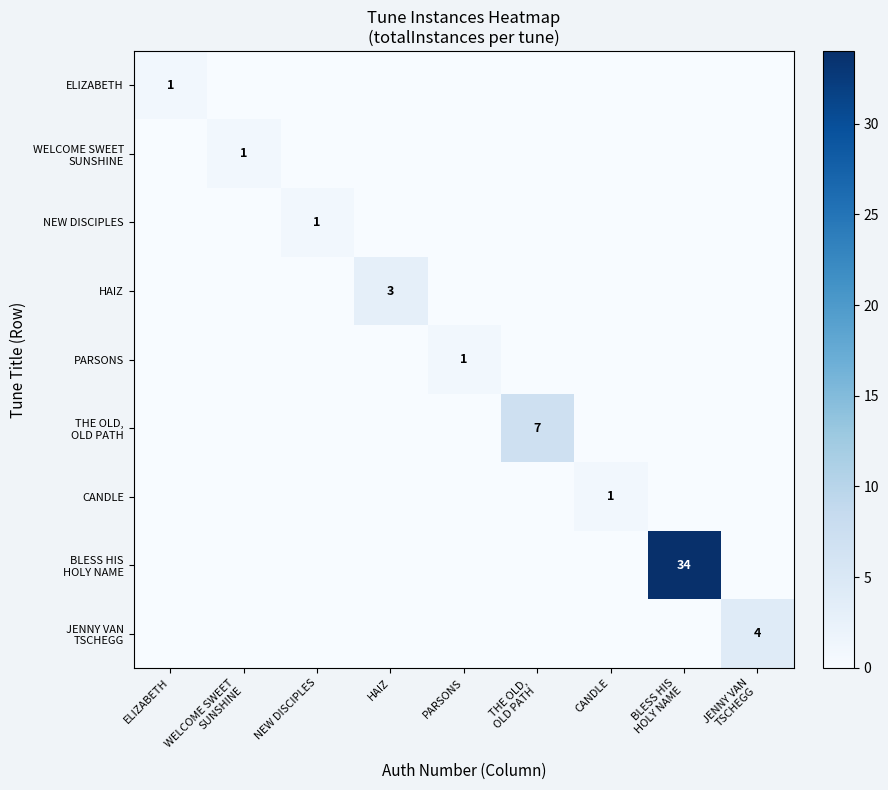

At which label is NEW DISCIPLES closest to 0?

ELIZABETH